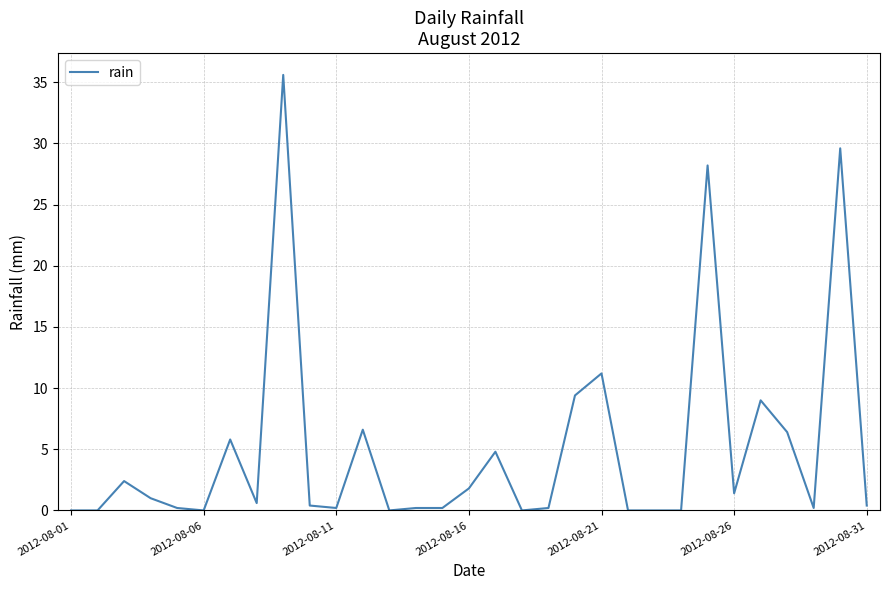

What is the difference between the maximum and minimum values?

35.6